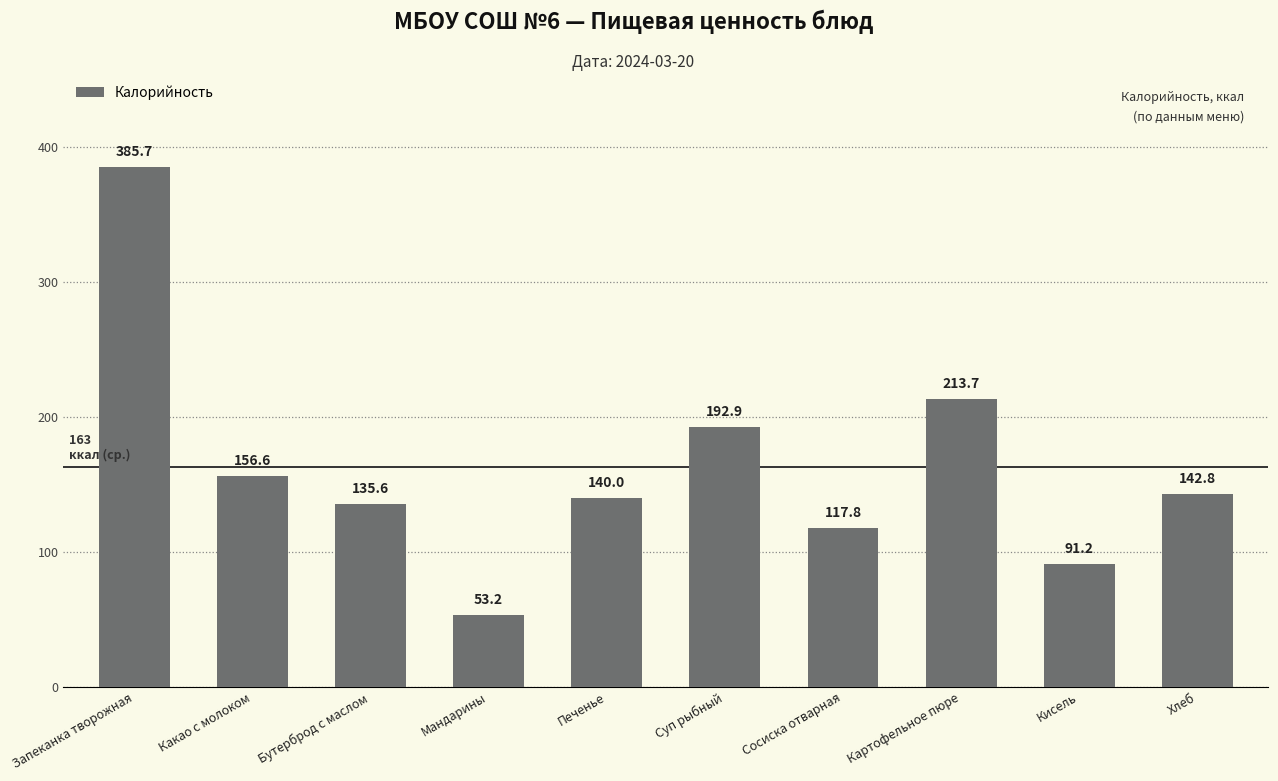

Rank the categories by value from lowest to highest.

Мандарины, Кисель, Сосиска отварная, Бутерброд с маслом, Печенье, Хлеб, Какао с молоком, Суп рыбный, Картофельное пюре, Запеканка творожная